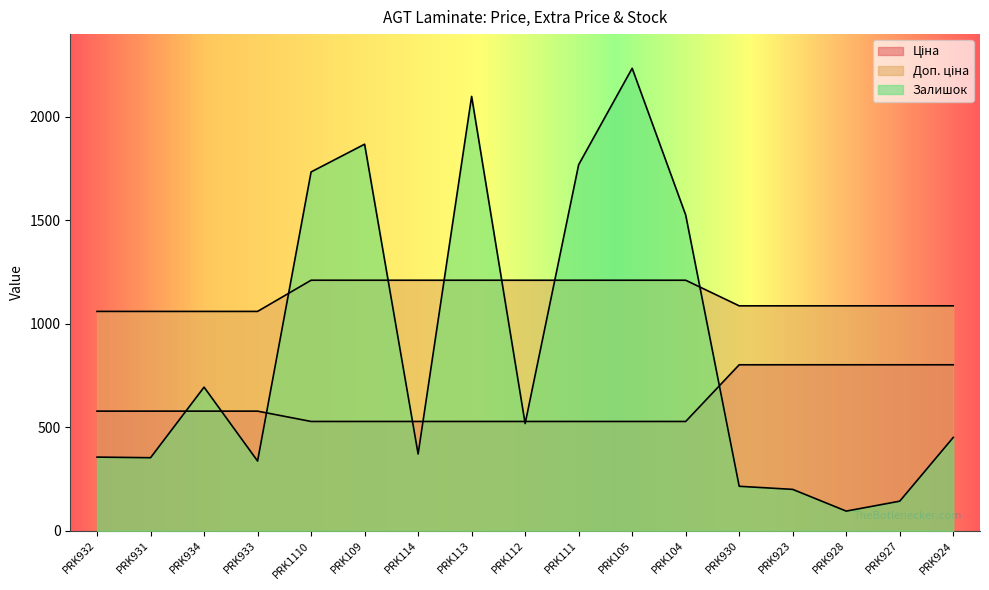

What is the label of the 4th point from the right?

PRK923